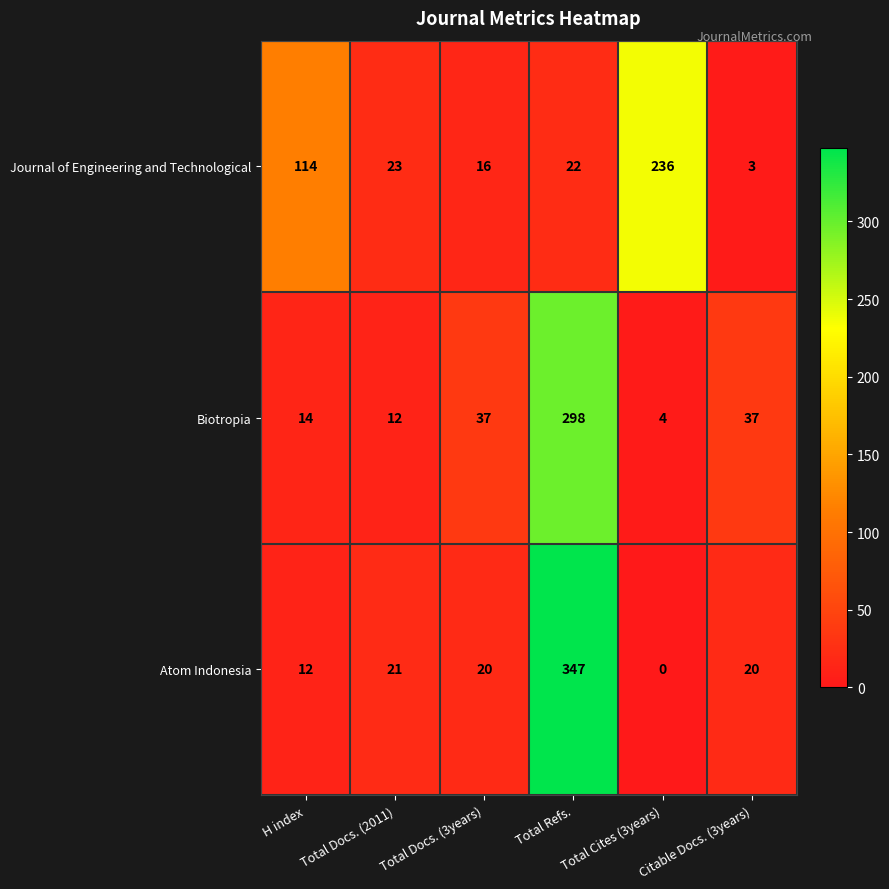

What is the spread (max minus min) of values at Total Docs. (2011)?

11